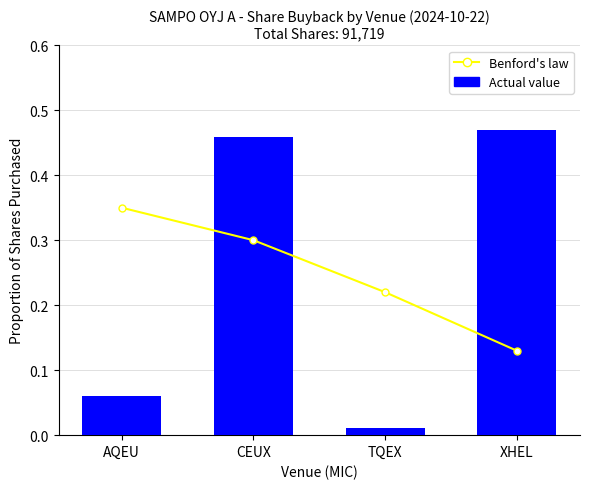

True or false: Actual value has a value of 0.1 at AQEU.

True